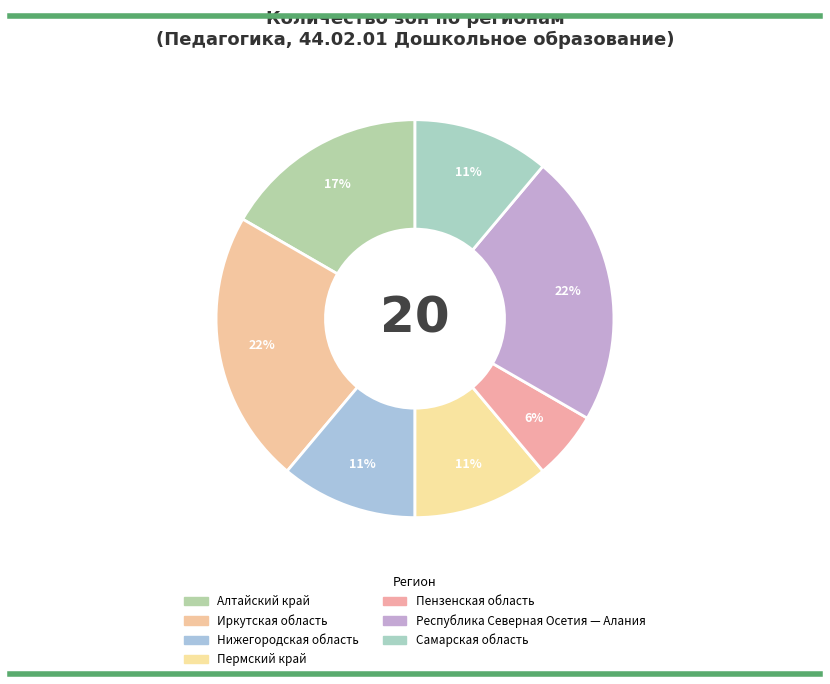

How many segments does this pie chart have?

7